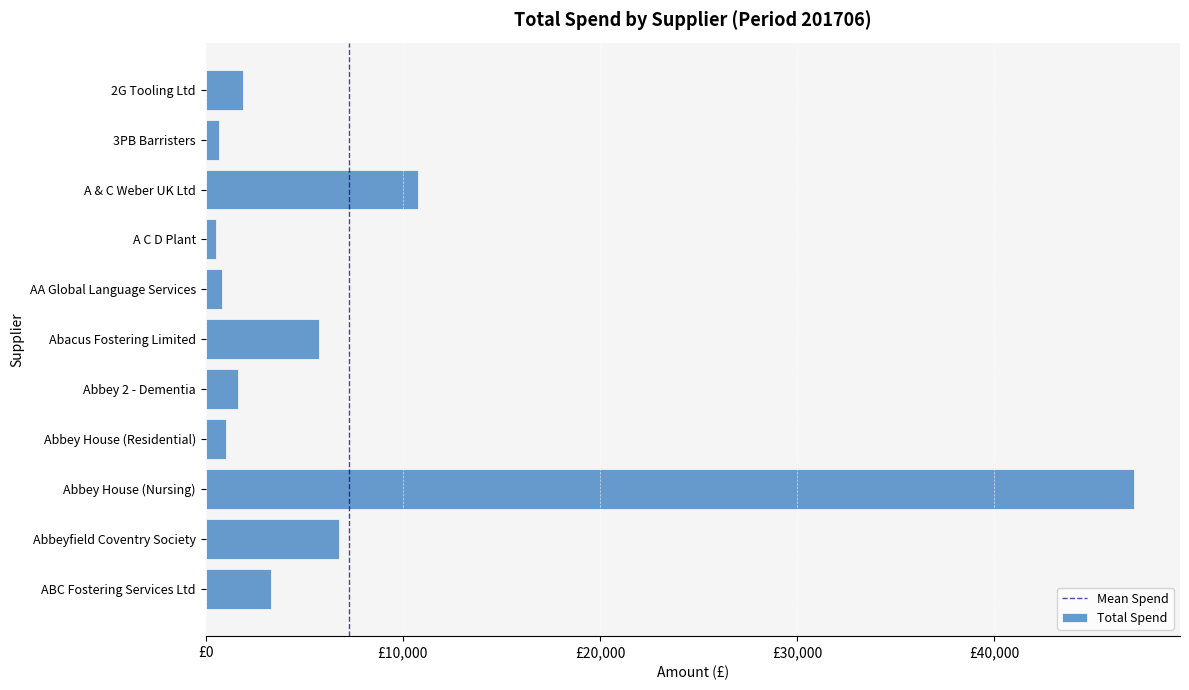

List the labels in order of value, smallest first.

A C D Plant, 3PB Barristers, AA Global Language Services, Abbey House (Residential), Abbey 2 - Dementia, 2G Tooling Ltd, ABC Fostering Services Ltd, Abacus Fostering Limited, Abbeyfield Coventry Society, A & C Weber UK Ltd, Abbey House (Nursing)